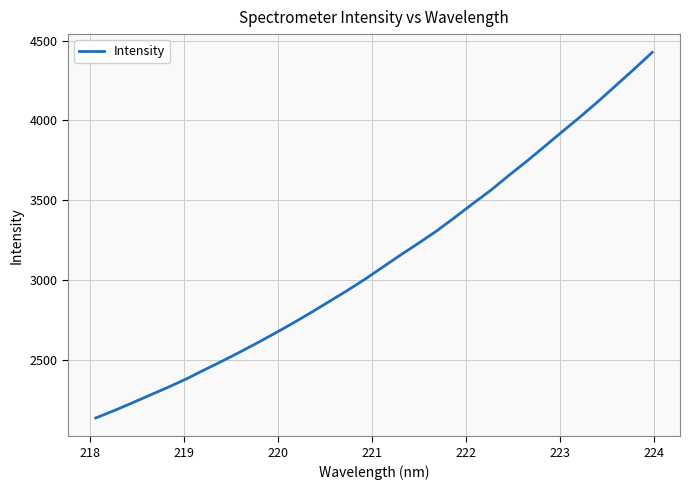

What is the greatest value displayed?

4425.8